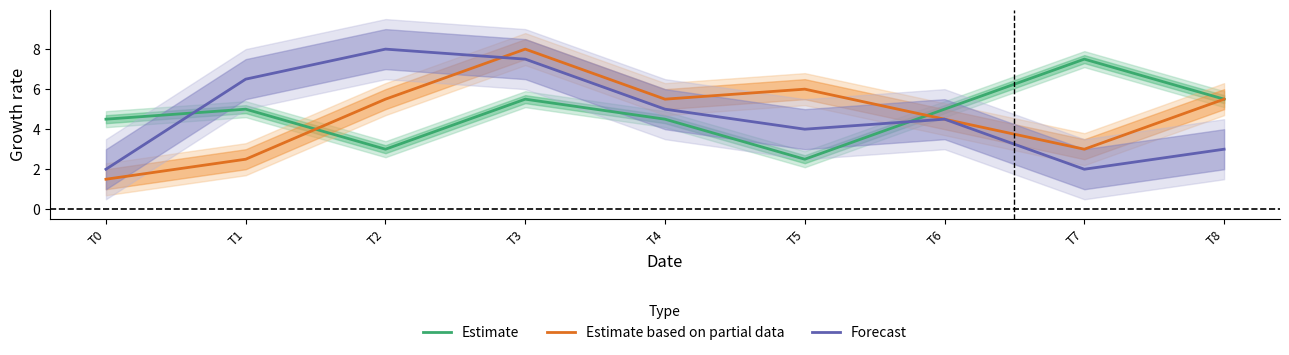

At T5, list the series in order from smallest to largest.

Estimate, Forecast, Estimate based on partial data